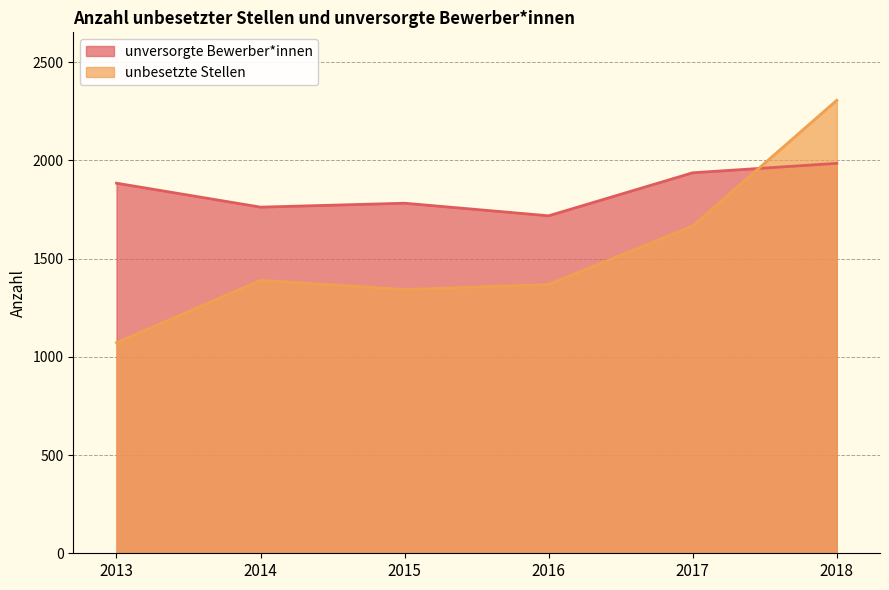

True or false: unversorgte Bewerber*innen and unbesetzte Stellen intersect in this chart.

True